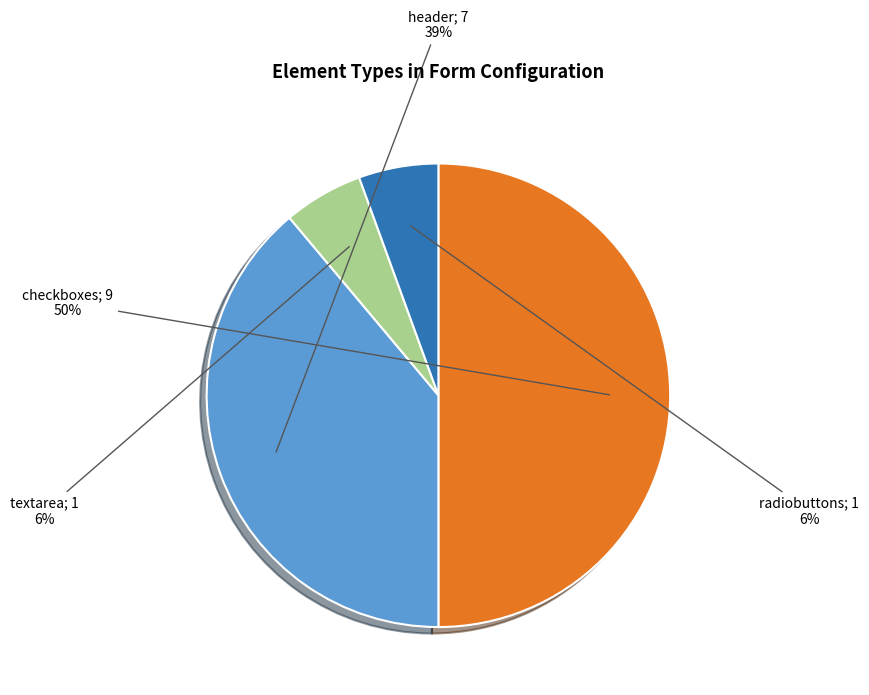

How many segments does this pie chart have?

4